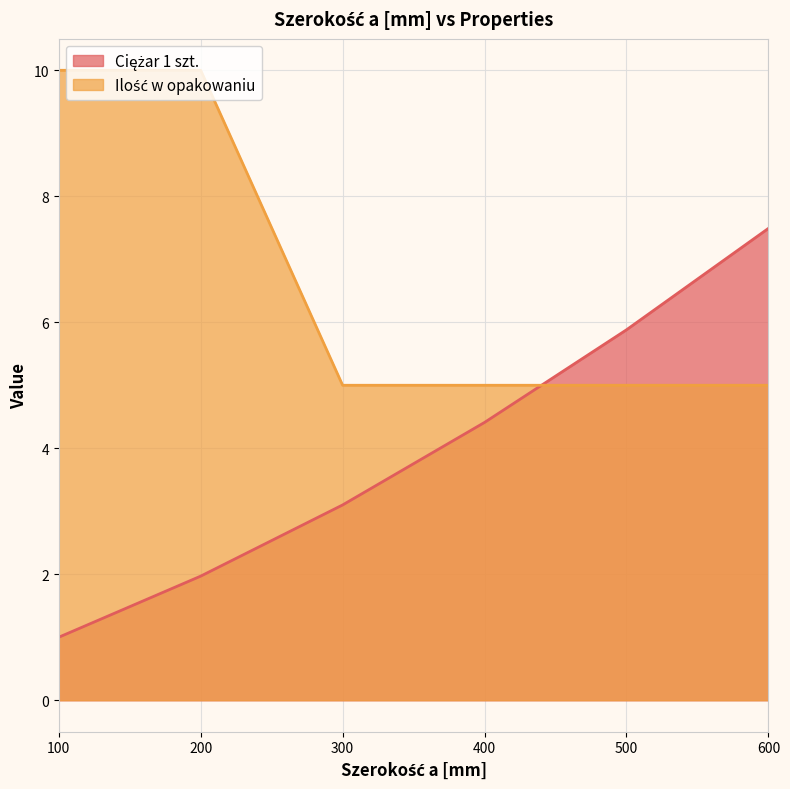

What is the difference between the maximum and minimum values in the Ilość w opakowaniu series?

5.0